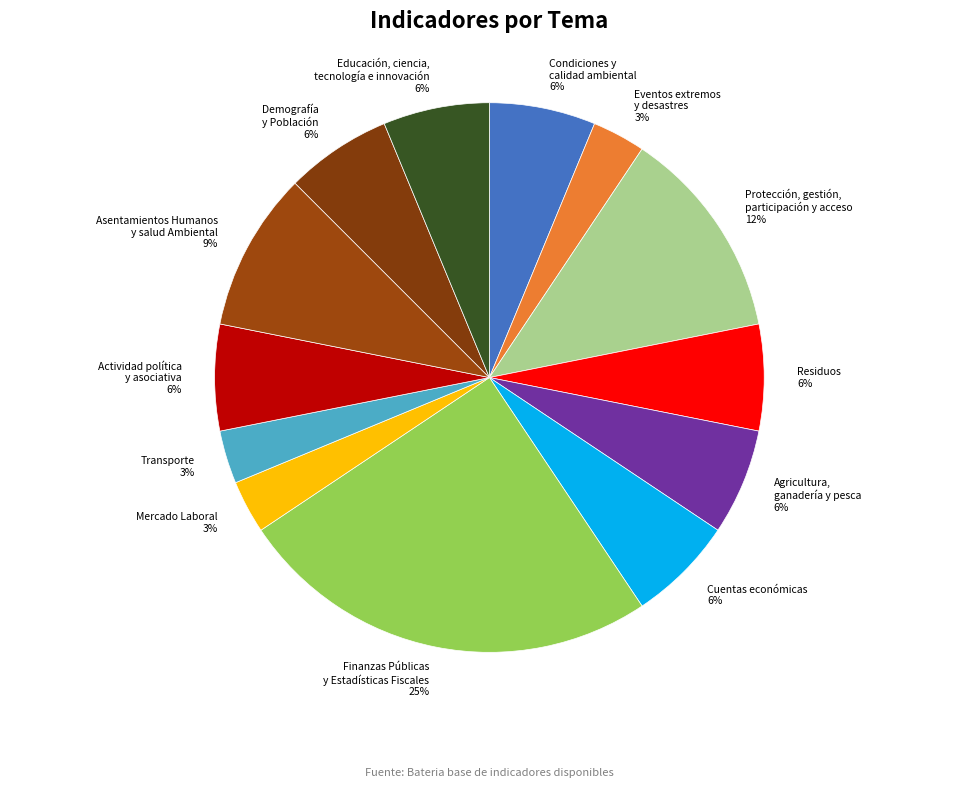

How many segments does this pie chart have?

13